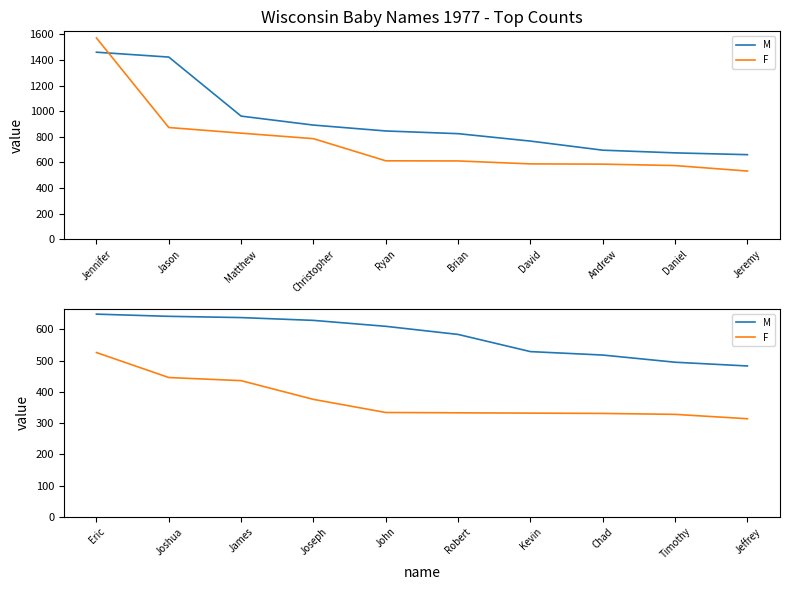

What is the difference between the maximum and minimum values in the F series?

212